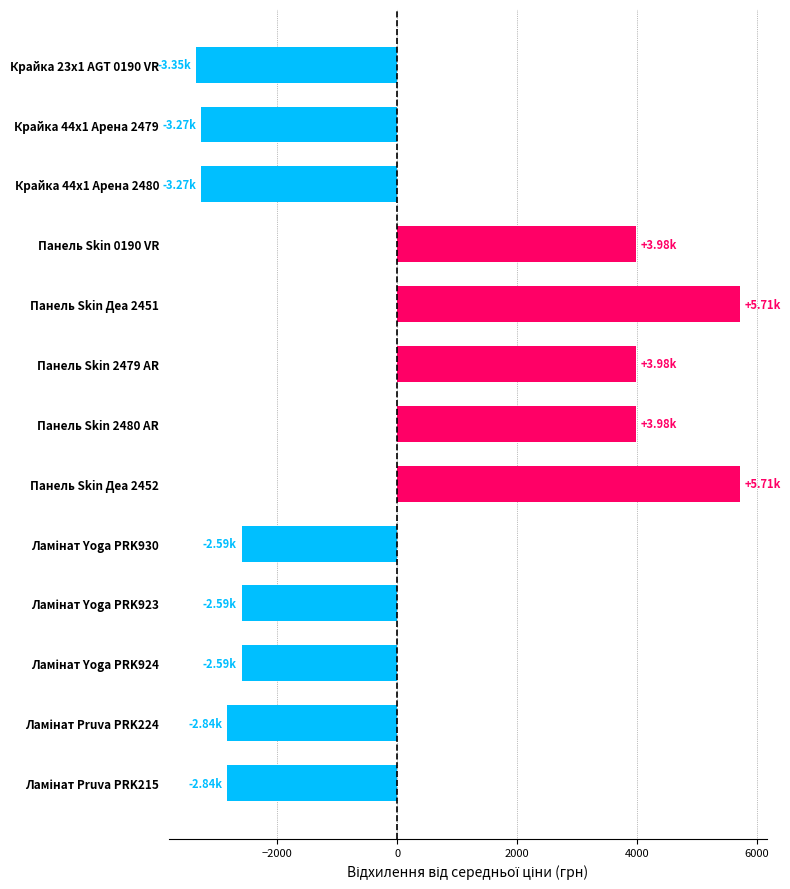

What is the sum of the values at Крайка 44x1 Арена 2480 and Крайка 44x1 Арена 2479?

-6546.5